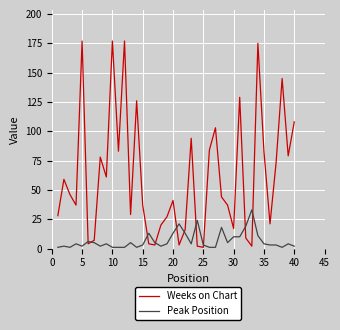

Which series has the widest spread of values?

Weeks on Chart